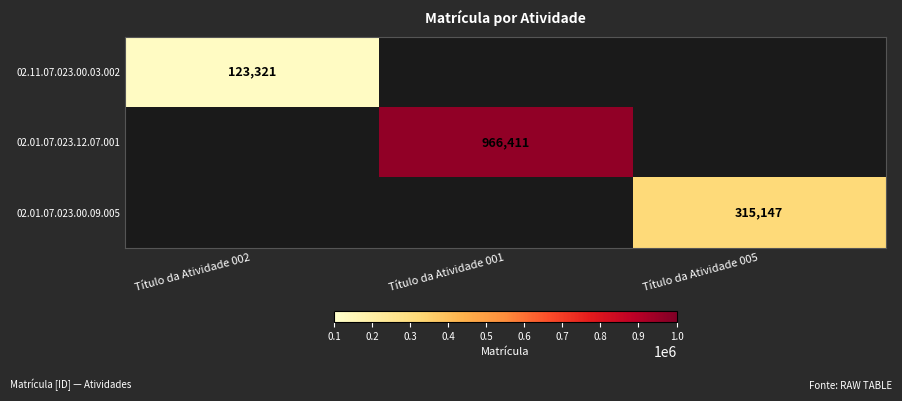

Is the value of 02.11.07.023.00.03.002 at Título da Atividade 002 greater than the value of 02.01.07.023.00.09.005 at Título da Atividade 005?

No